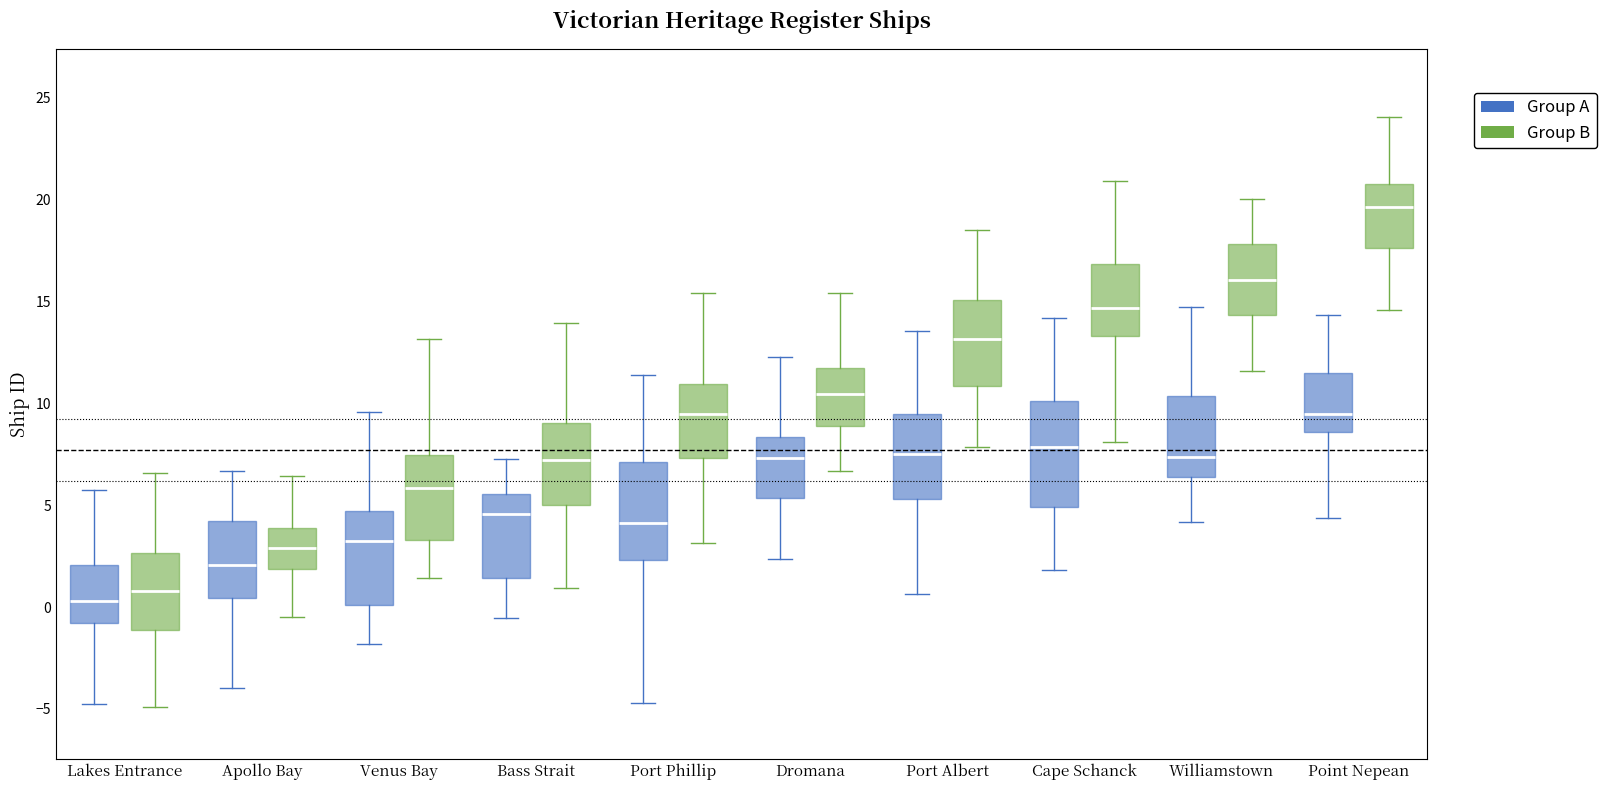

Where does the lower whisker of the box for Lakes Entrance (Group A) end on the y-axis? The values are not printed on the chart, so give them approximately, as read against the axis.

-4.5